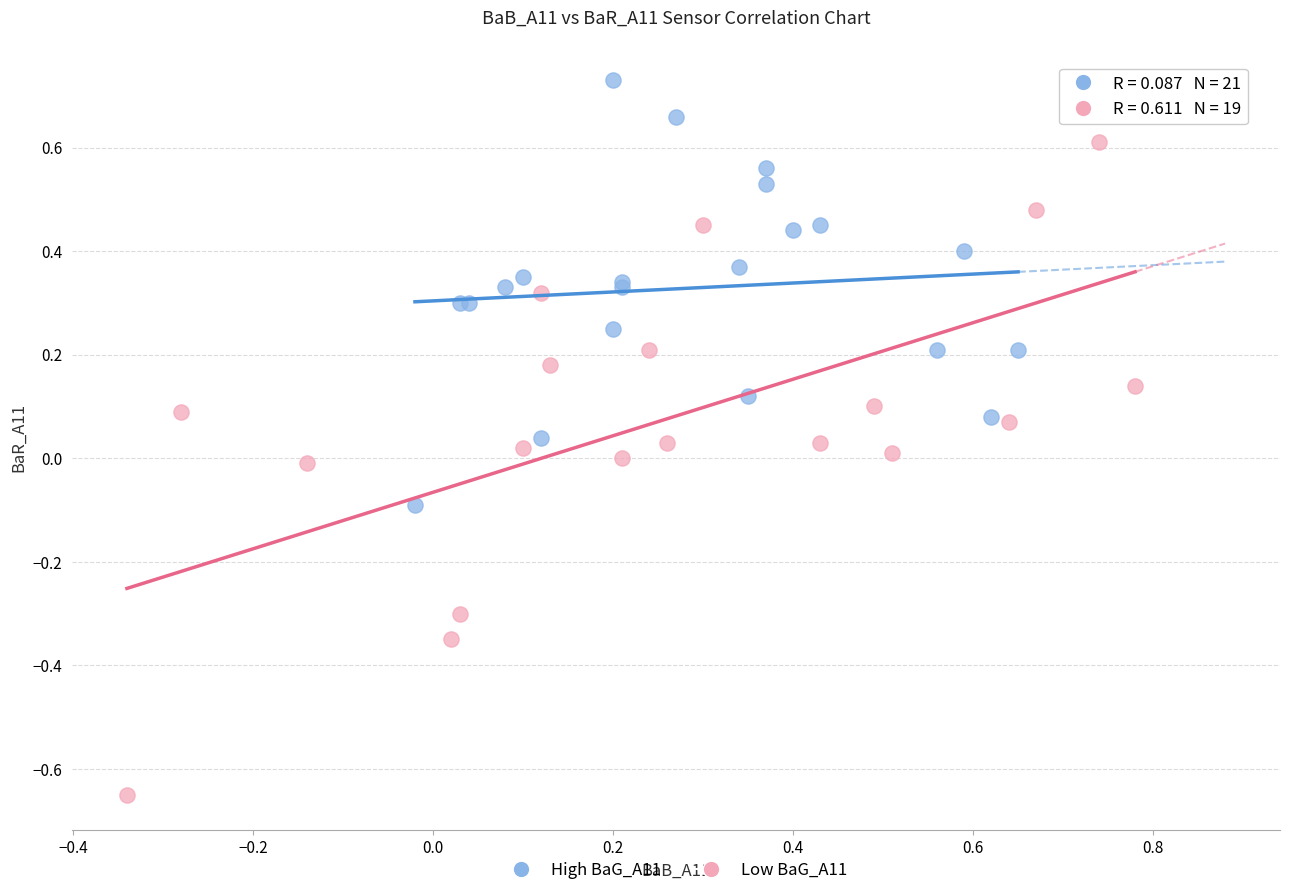

What are all the series names shown in the legend?

High BaG_A11, Low BaG_A11